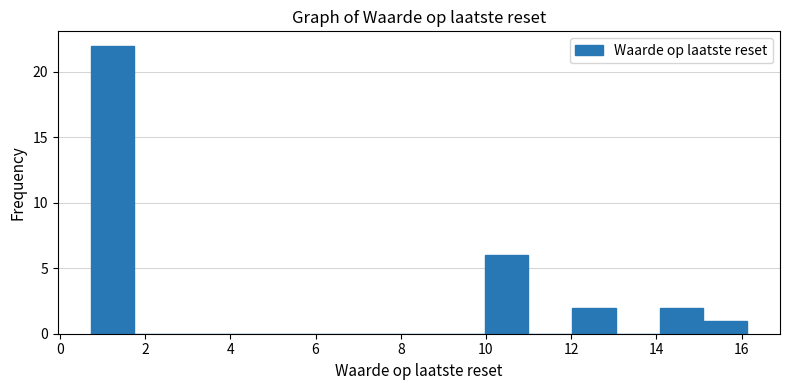

How tall is the bar that spans 10.0 to 11.0 on the x-axis? Neither the bar edges nor the heights are printed on the chart, so give them approximately, as read against the axes.

6